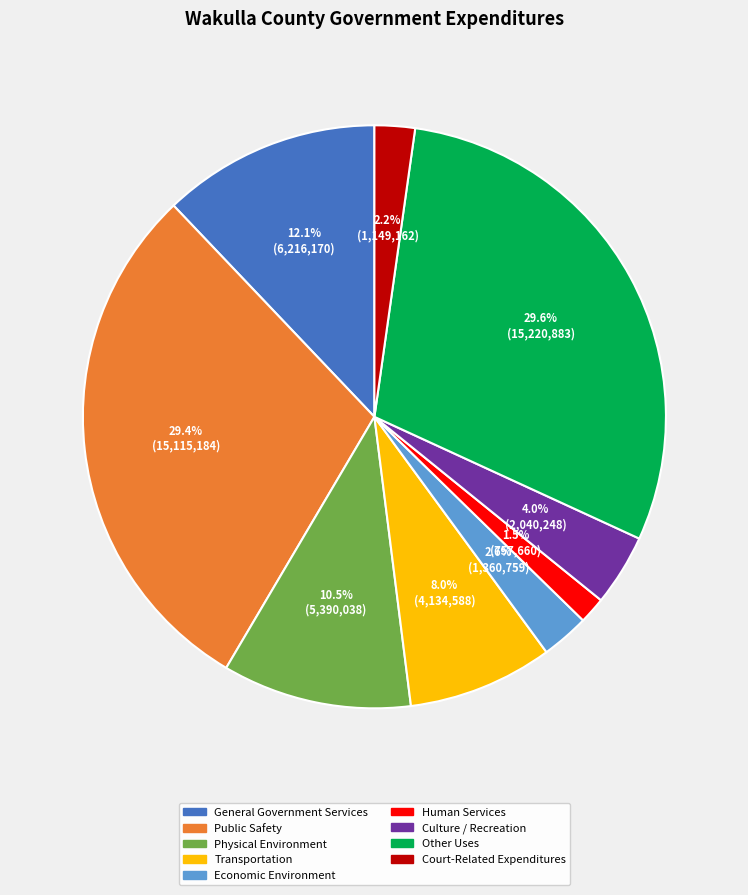

Which category has the smallest portion of the pie?

Human Services